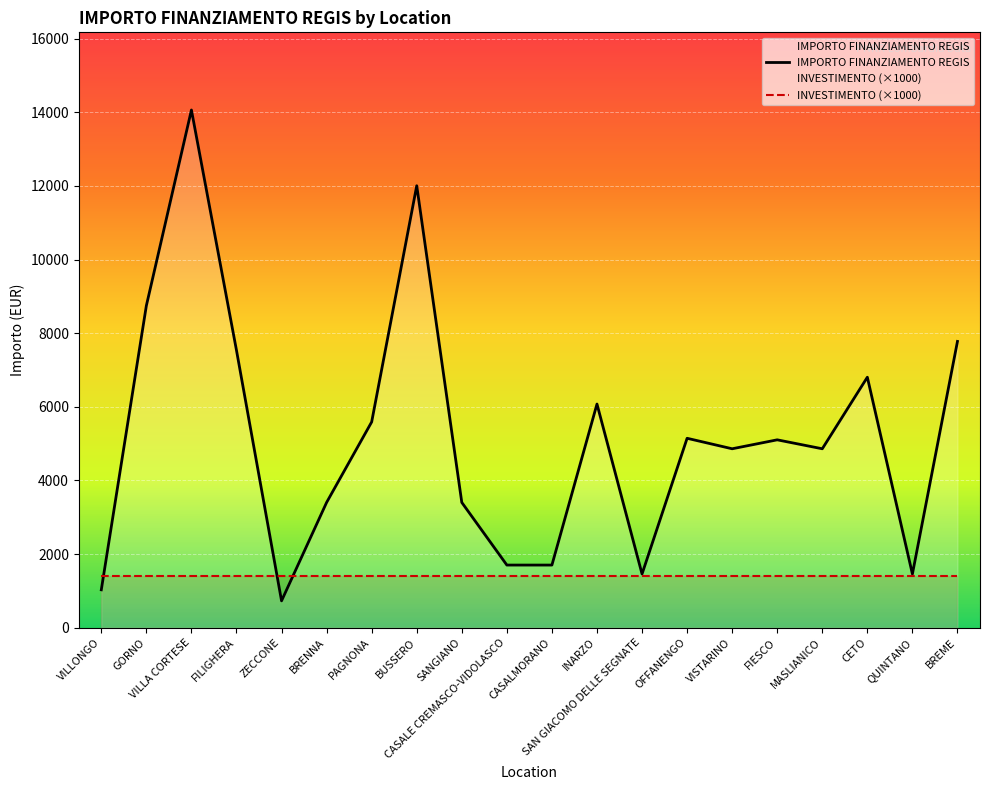

Rank the categories by value from highest to lowest.

VILLA CORTESE, BUSSERO, GORNO, BREME, FILIGHERA, CETO, INARZO, PAGNONA, OFFANENGO, FIESCO, VISTARINO, MASLIANICO, BRENNA, SANGIANO, CASALE CREMASCO-VIDOLASCO, CASALMORANO, SAN GIACOMO DELLE SEGNATE, QUINTANO, VILLONGO, ZECCONE